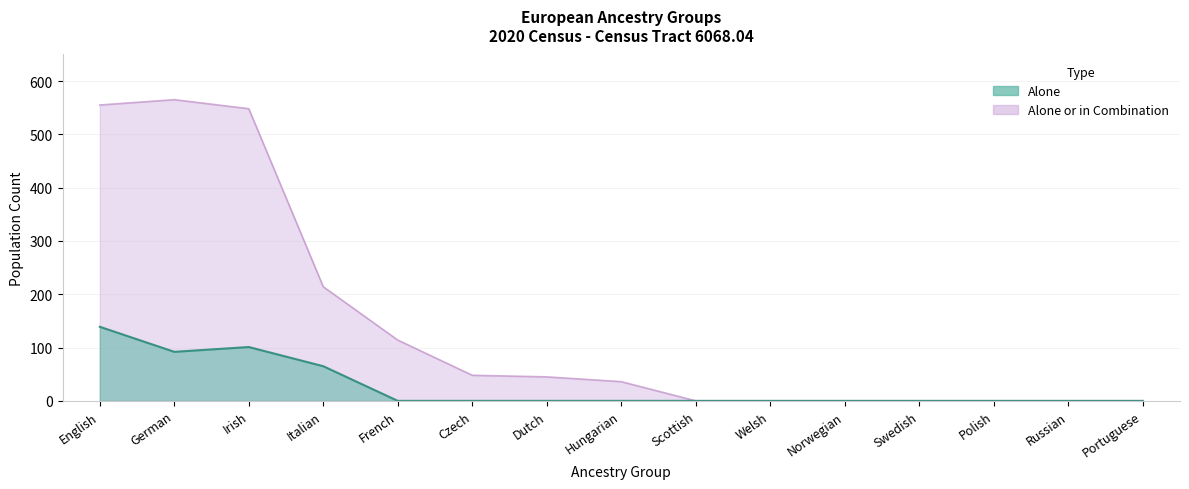

Rank the series by their average value, from highest to lowest.

Alone or in Combination, Alone